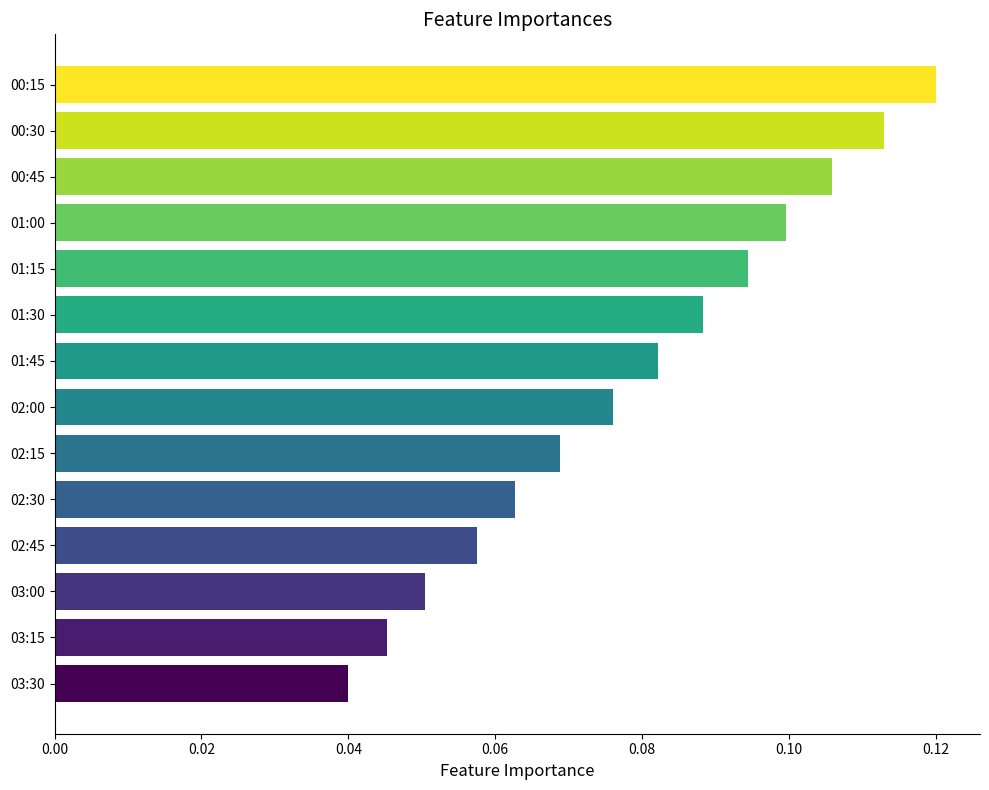

At which category does the chart reach its peak across all series?

00:15